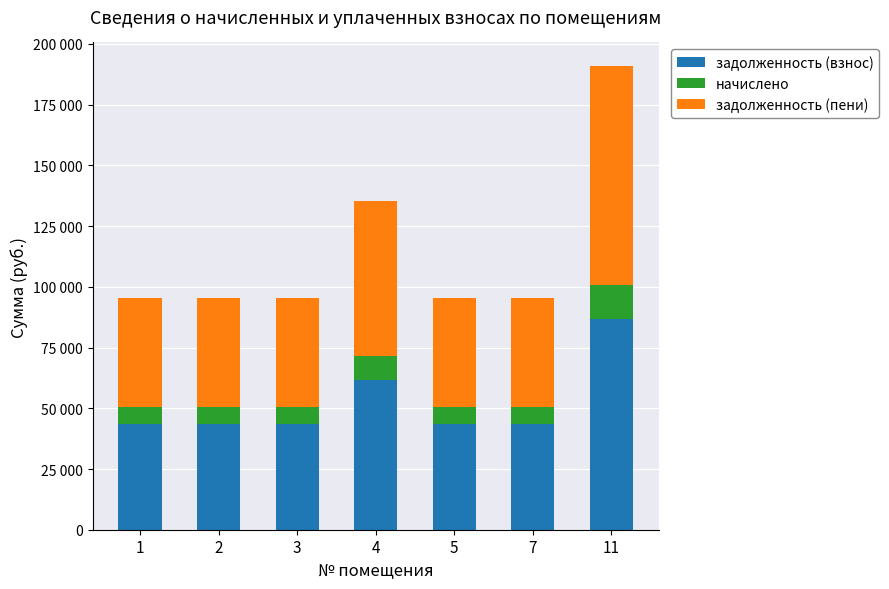

What is the difference between the second highest and minimum values in the задолженность (пени) series?

18878.4